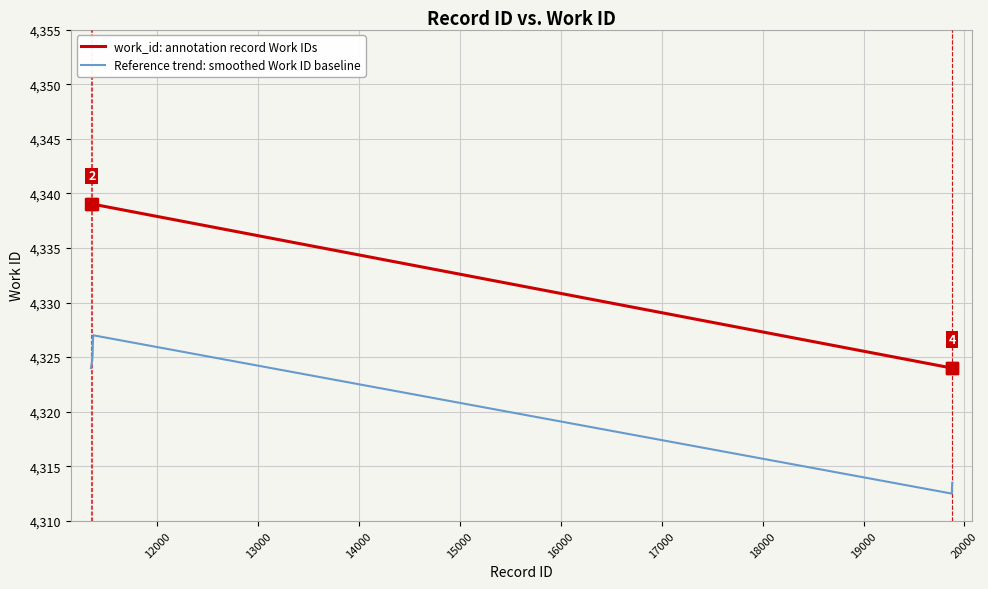

Which series has the largest total across all categories?

work_id: annotation record Work IDs